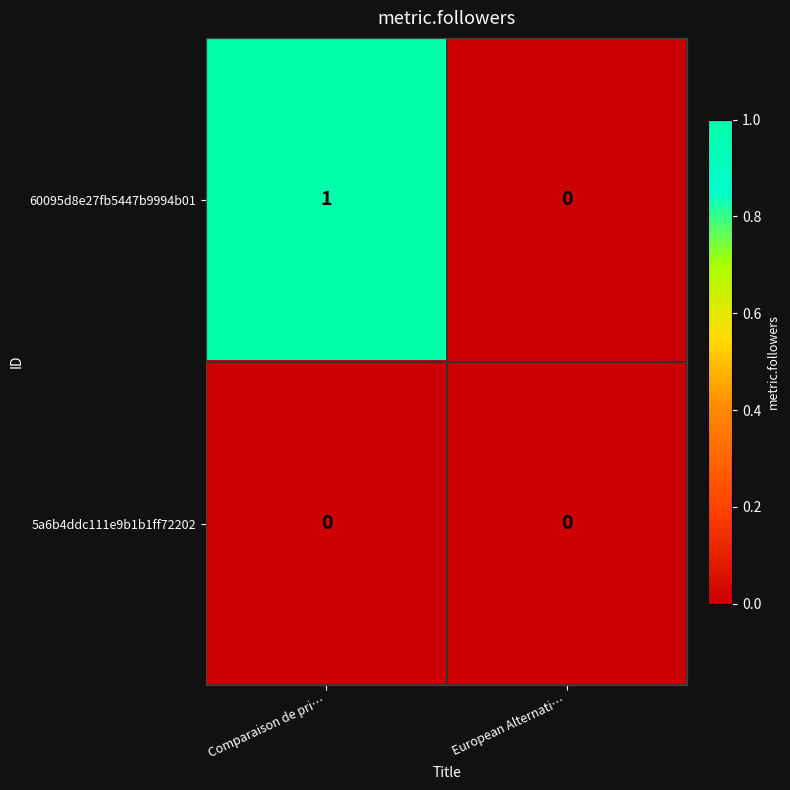

How many series are shown in this chart?

2